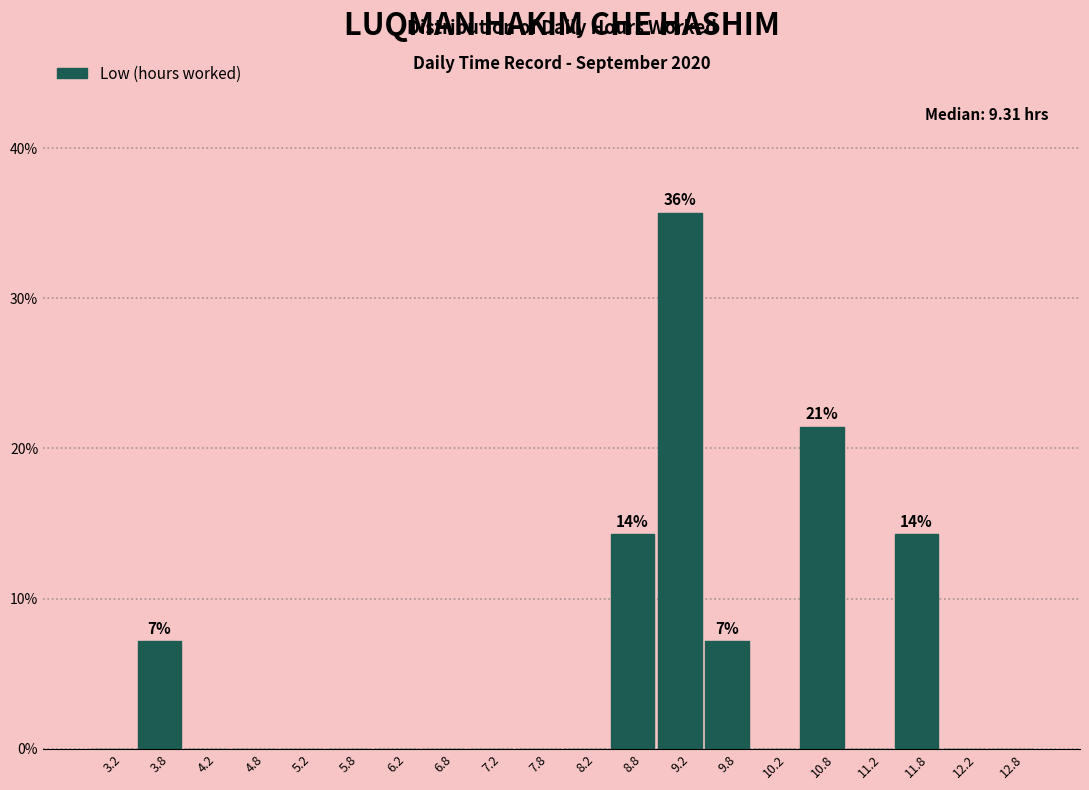

Over which range of the x-axis is the bar tallest?

9.0 to 9.5